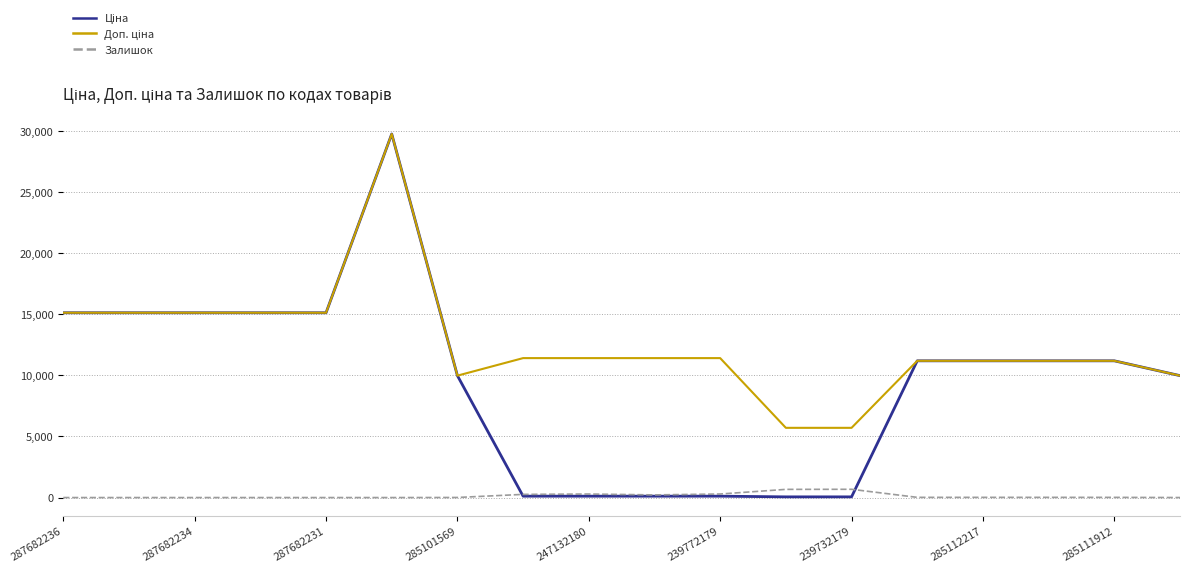

How many lines are shown in the chart?

3